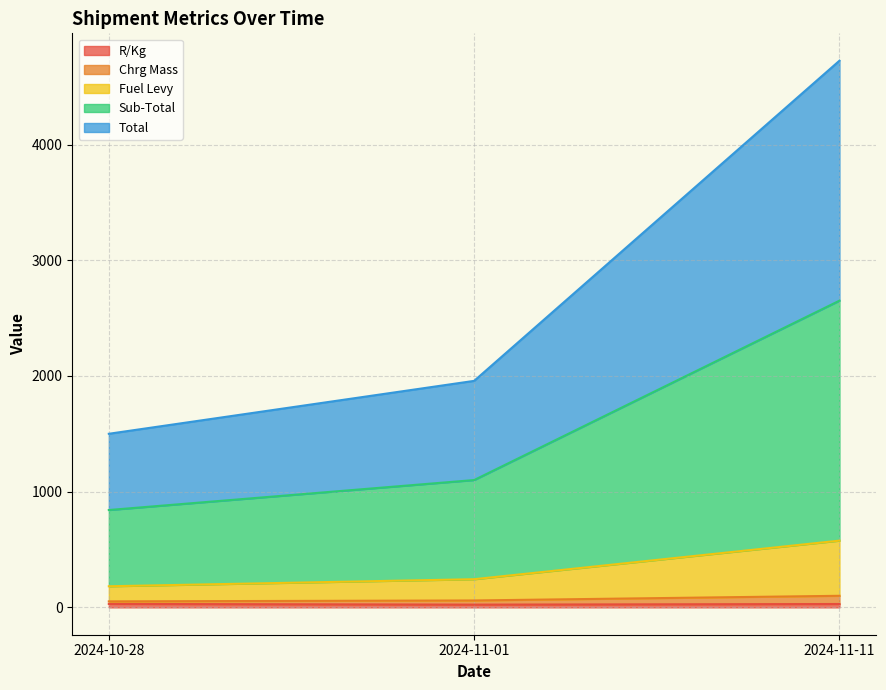

What is the minimum value for R/Kg?

23.8